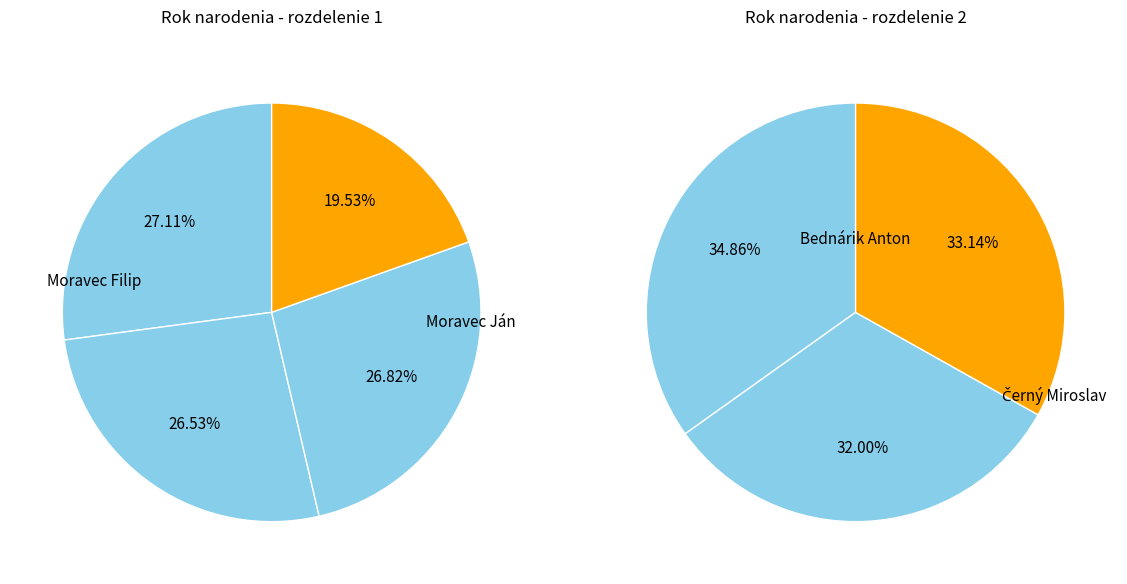

Is Černý Miroslav the majority of the pie?

No